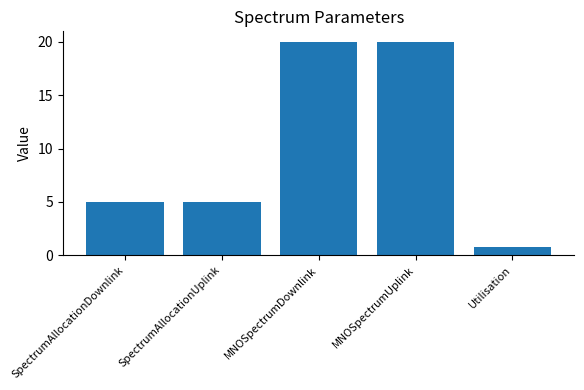

What is the maximum value shown in the chart?

20.0